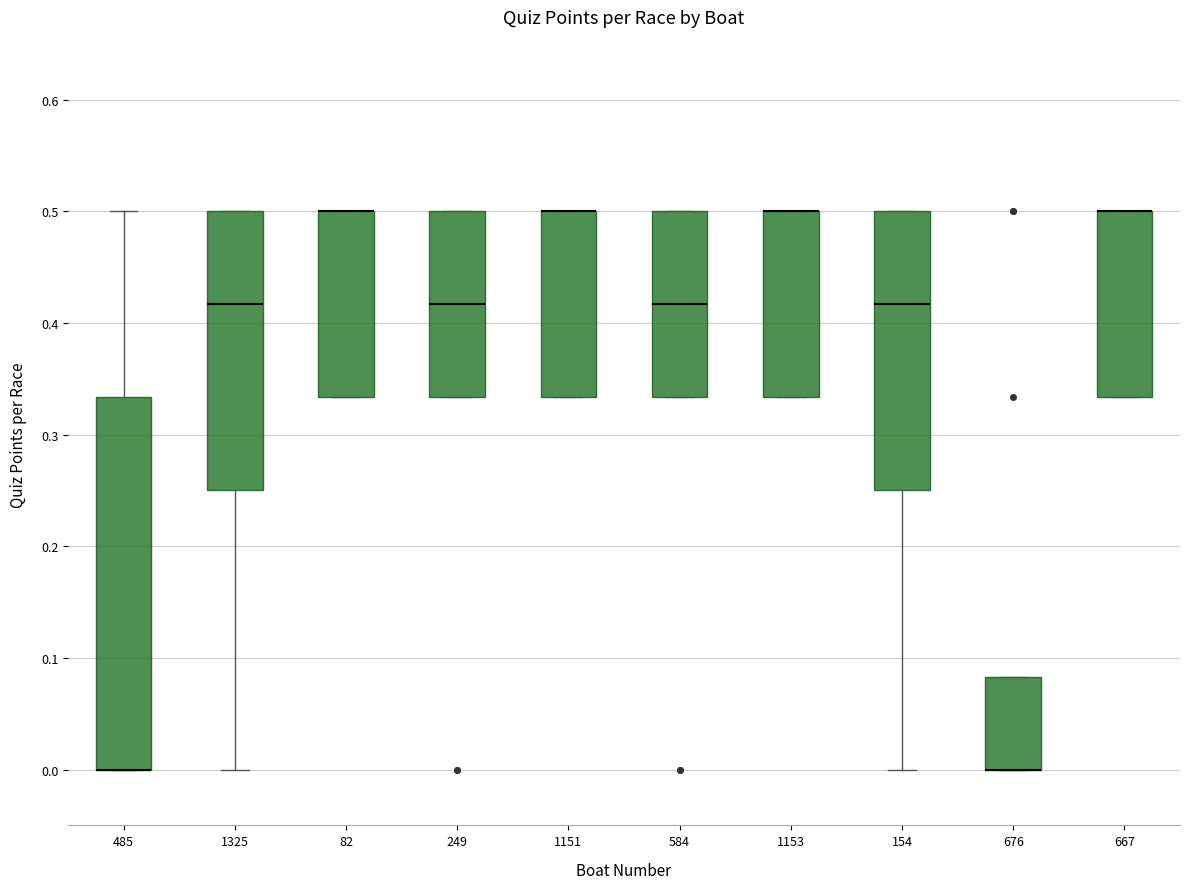

Where is the lower edge of the box at x = 1151 on the y-axis? The values are not printed on the chart, so give them approximately, as read against the axis.

0.33